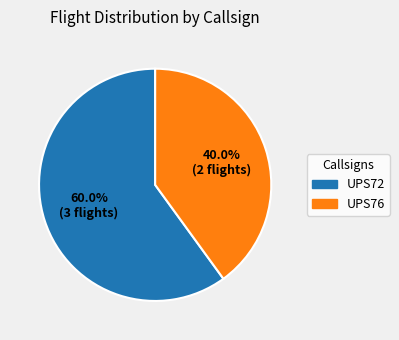

What is the largest slice in the pie chart?

UPS72